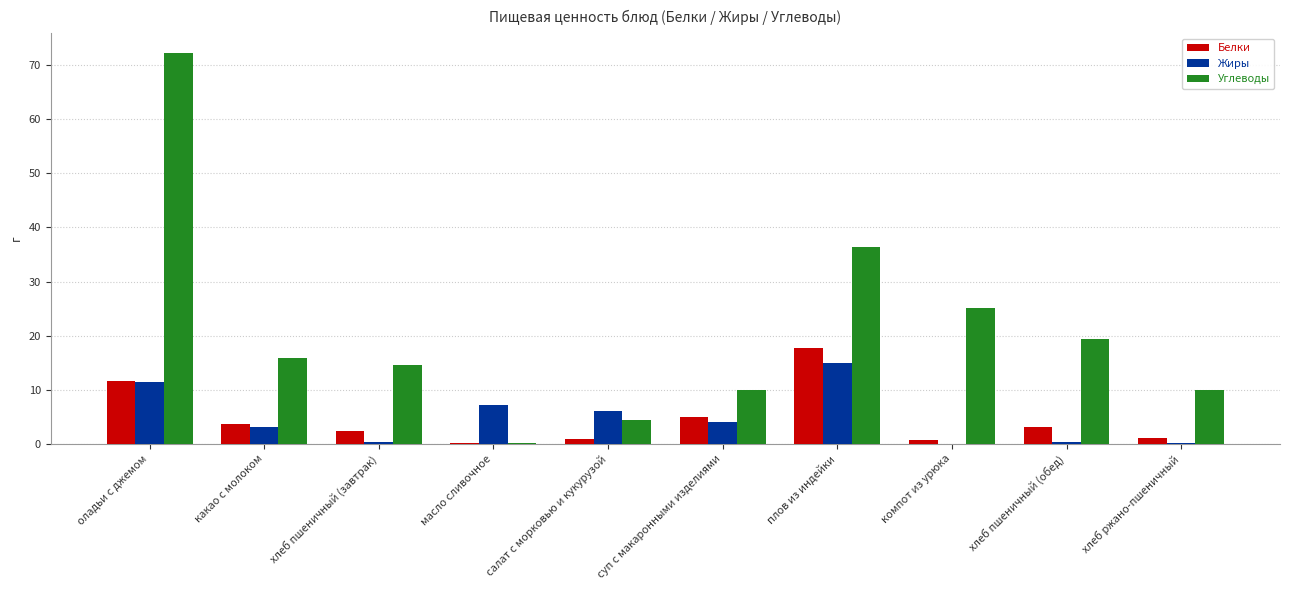

How many groups of bars are there?

10